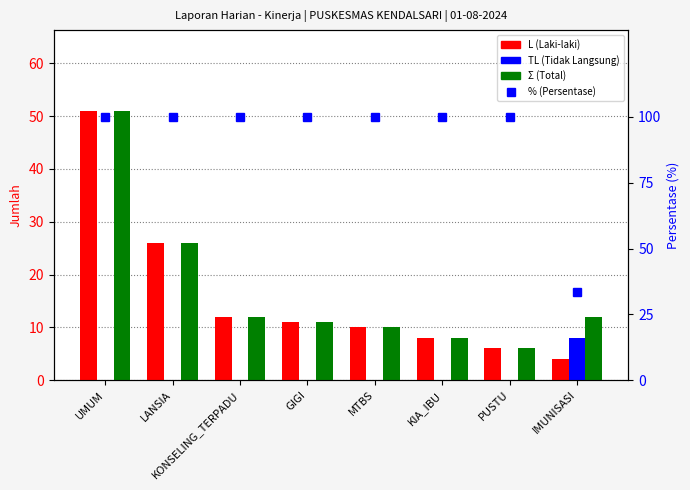

What is the maximum value for Σ?

51.0